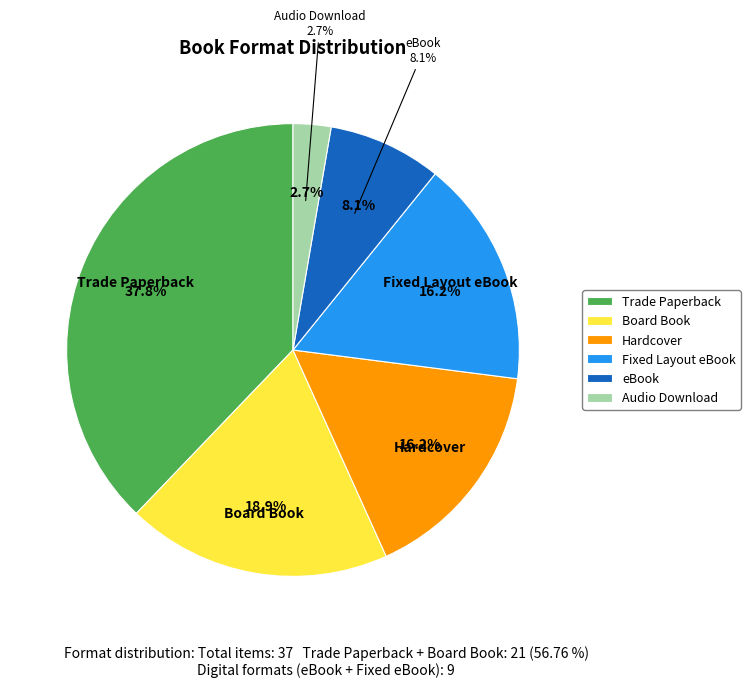

Is Trade Paperback the majority of the pie?

No